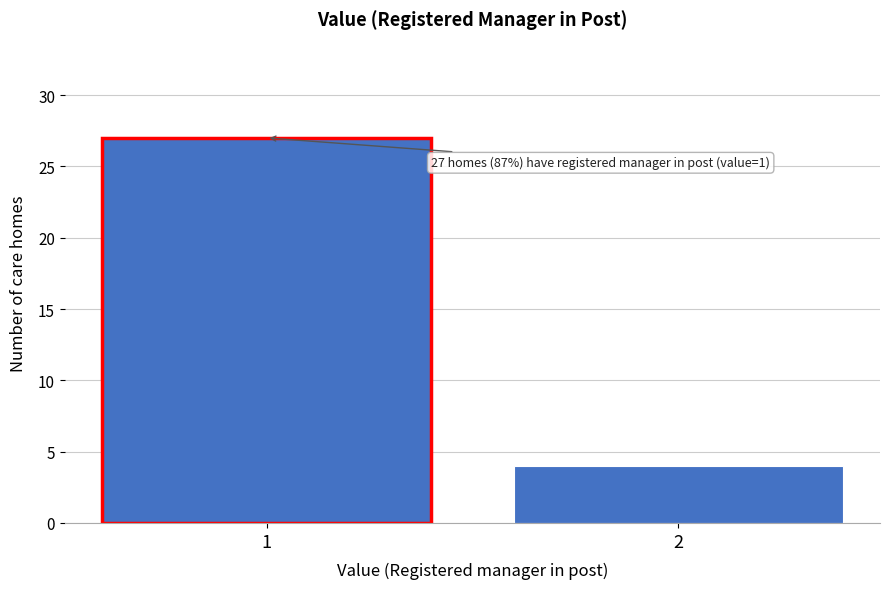

Reading right to left, transcribe all the data shown in this chart.

4	27